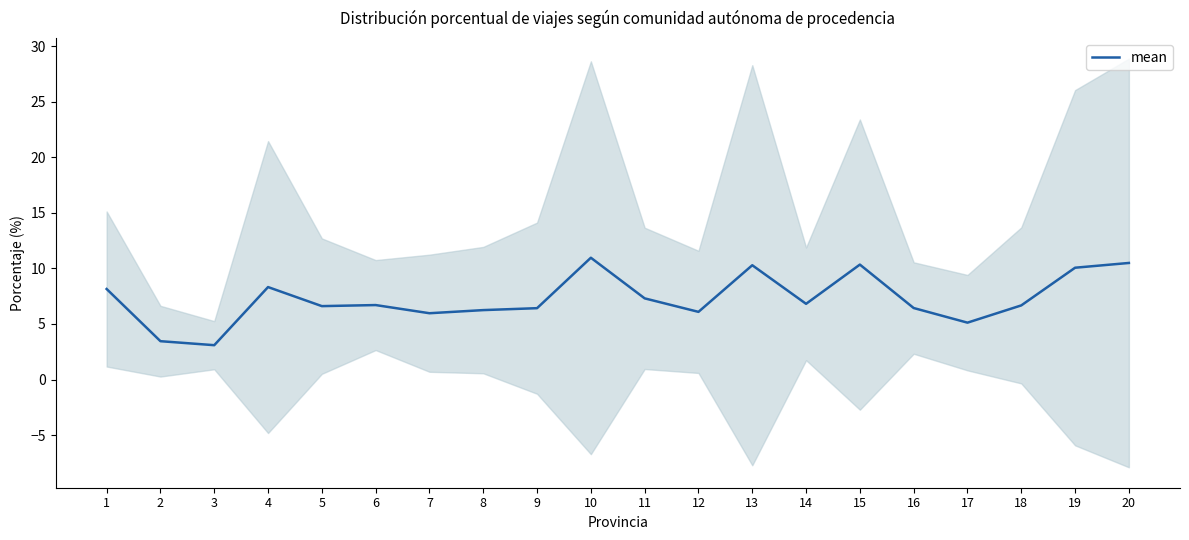

What is the greatest value displayed?

11.0